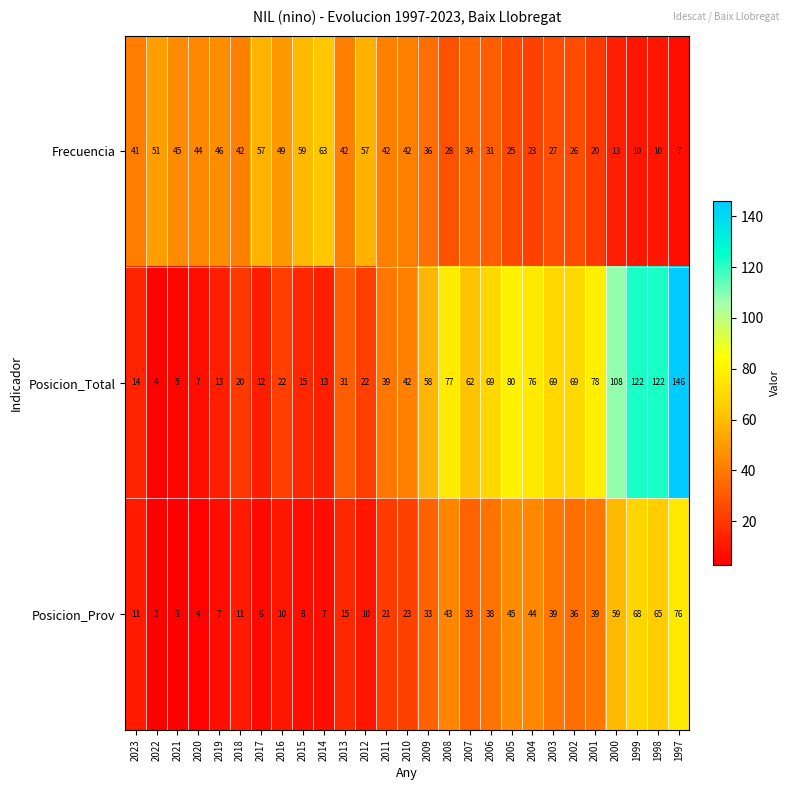

True or false: Frecuencia has a value of 49 at 2016.

True